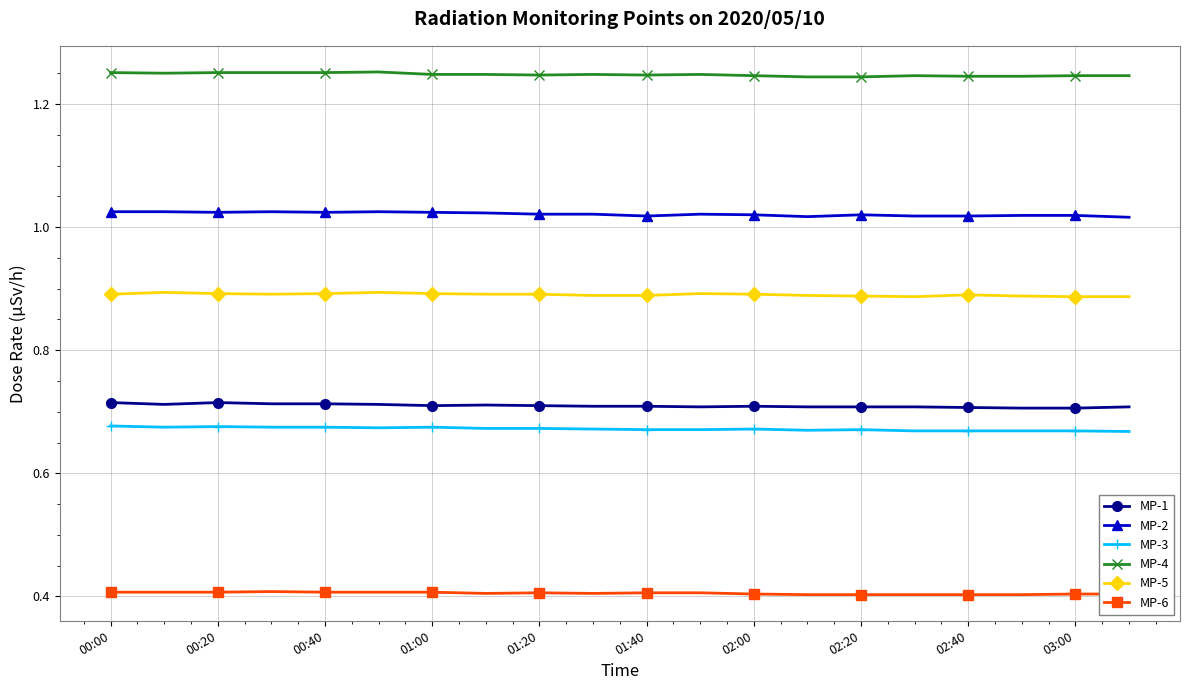

True or false: MP-3 and MP-1 cross at least once.

False